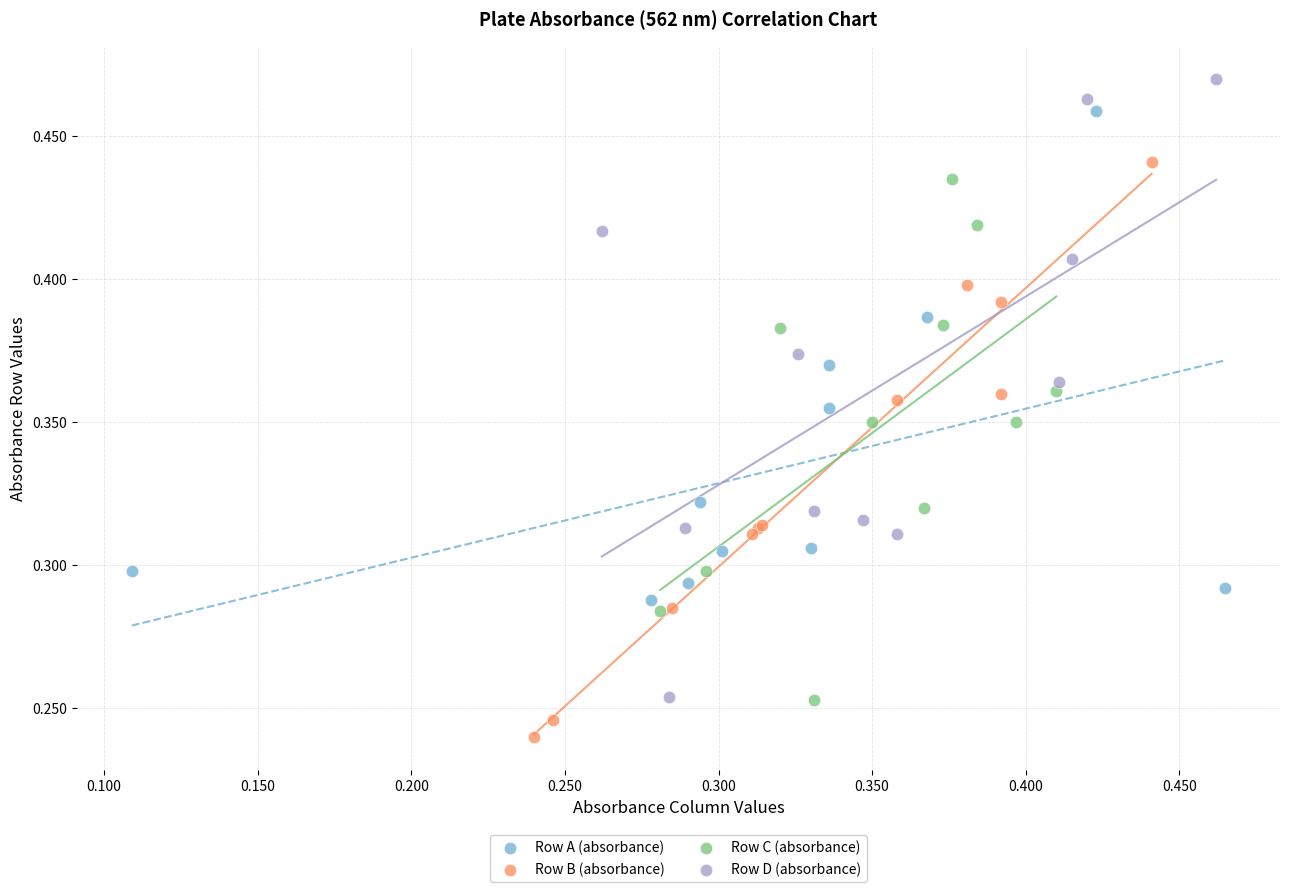

Which series has the widest spread of Y values?

Row D (absorbance)